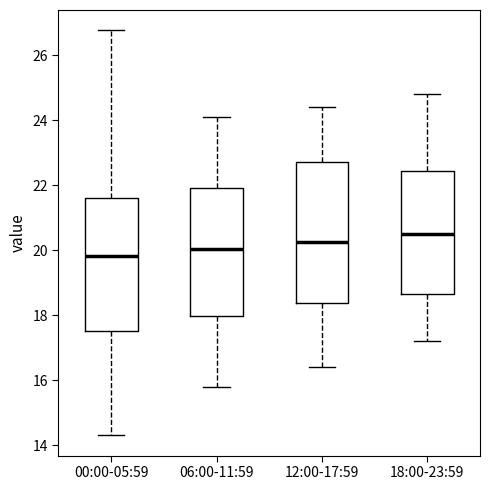

Comparing the boxes themselves (not the whiskers), which one is the tallest?

12:00-17:59